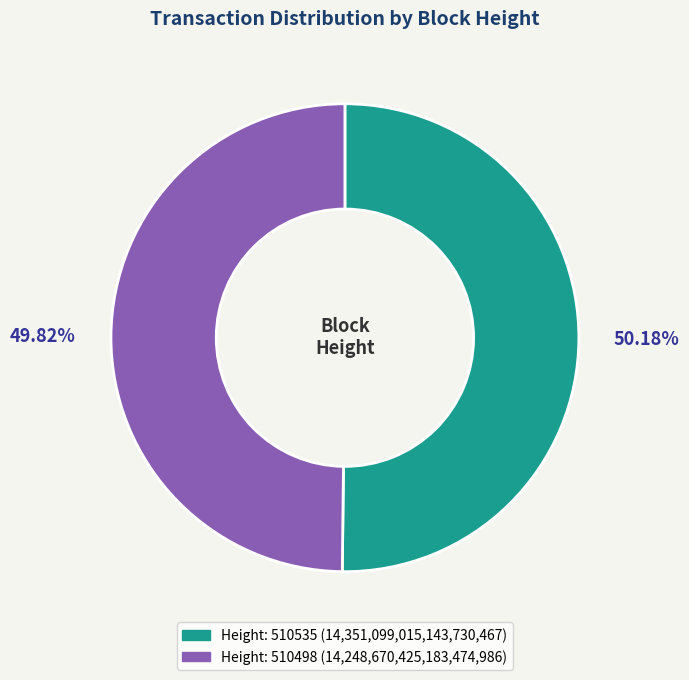

Is there a majority slice in this chart?

Yes